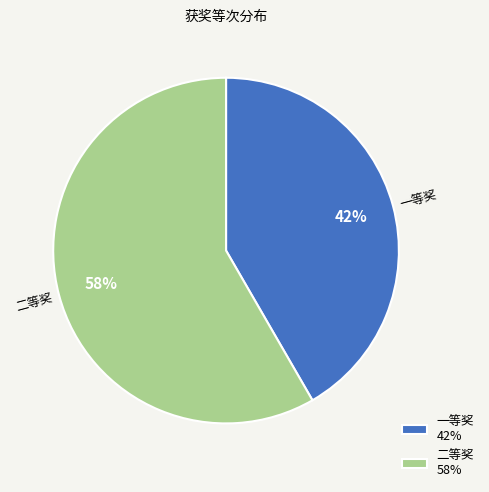

Which slice represents more than half of the pie?

二等奖